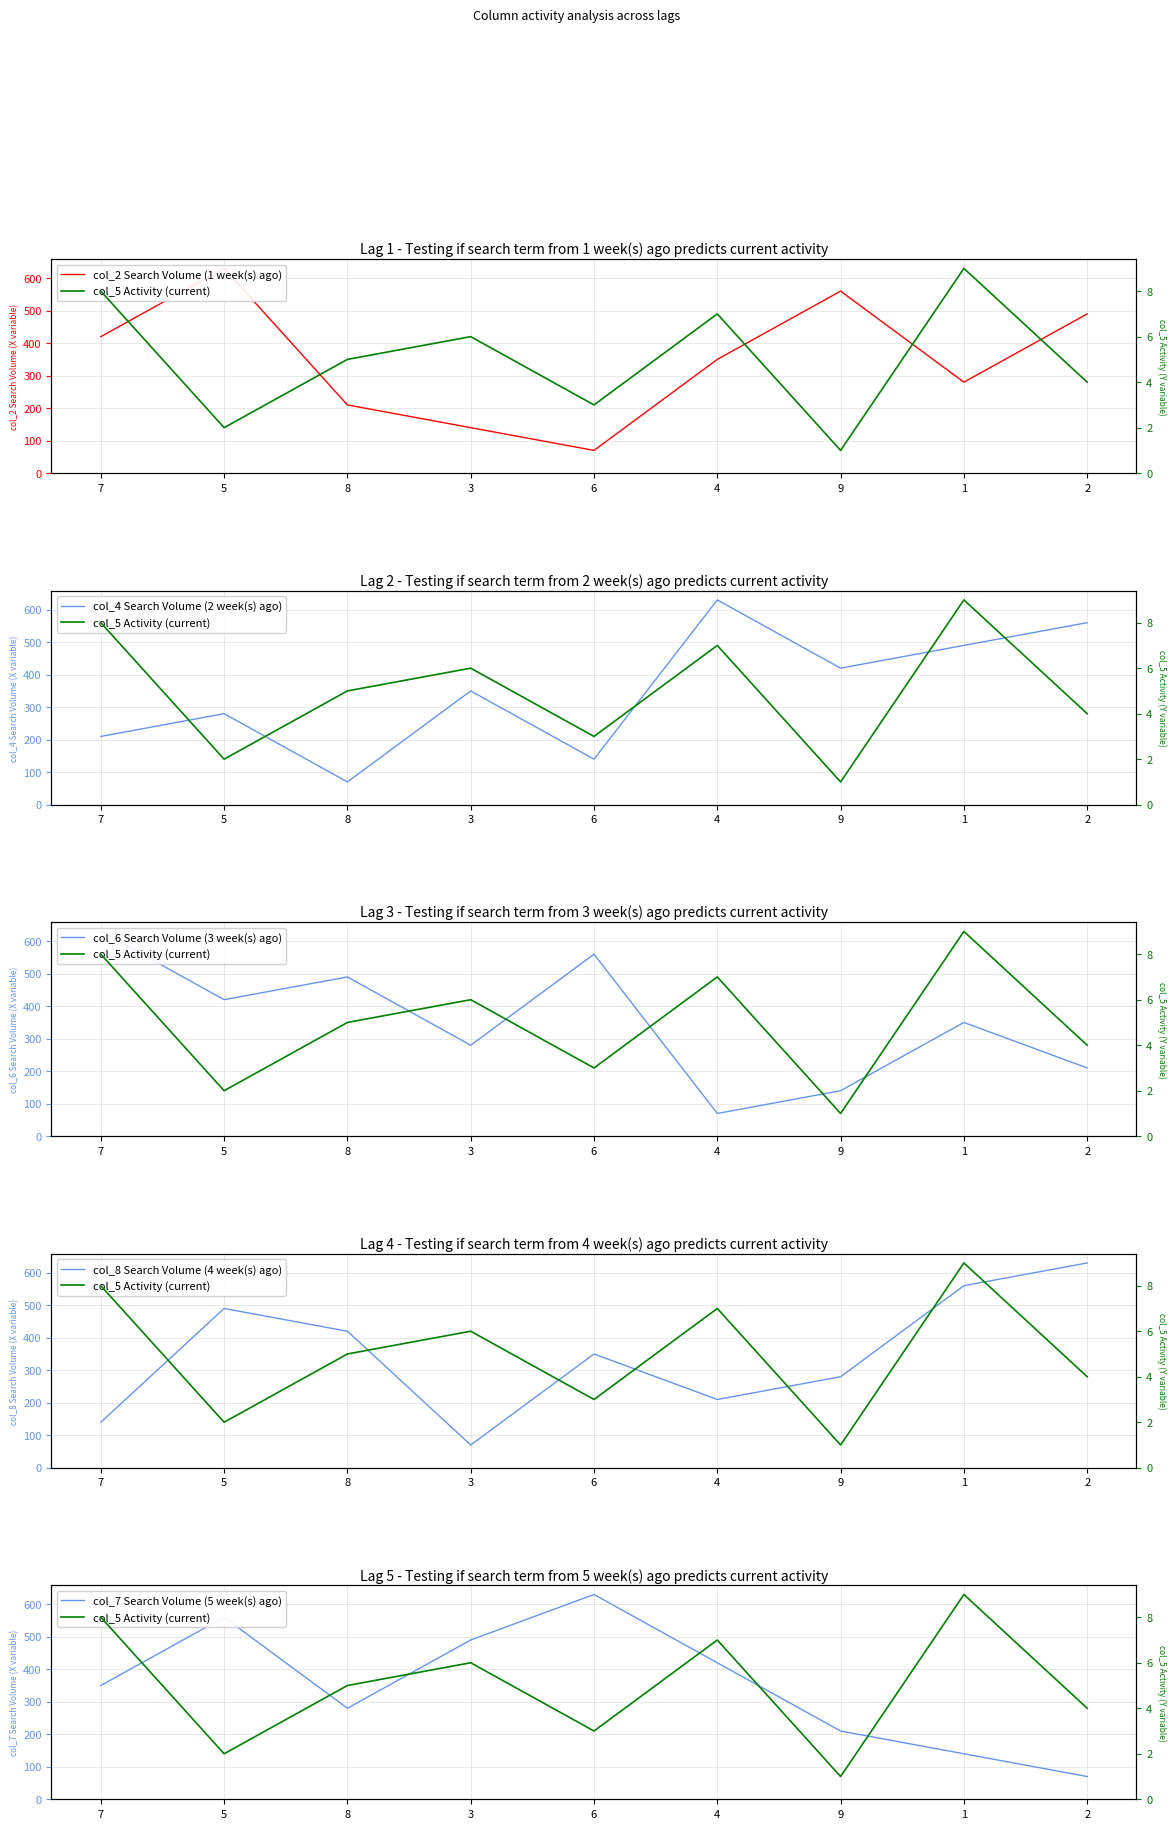

What is the average value of the col_5 Activity (current) series?

5